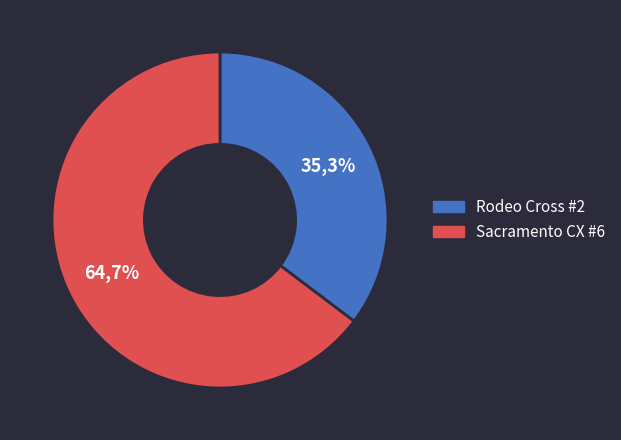

What is the ratio of the value at Rodeo Cross #2 to the value at Sacramento CX #6?

0.5